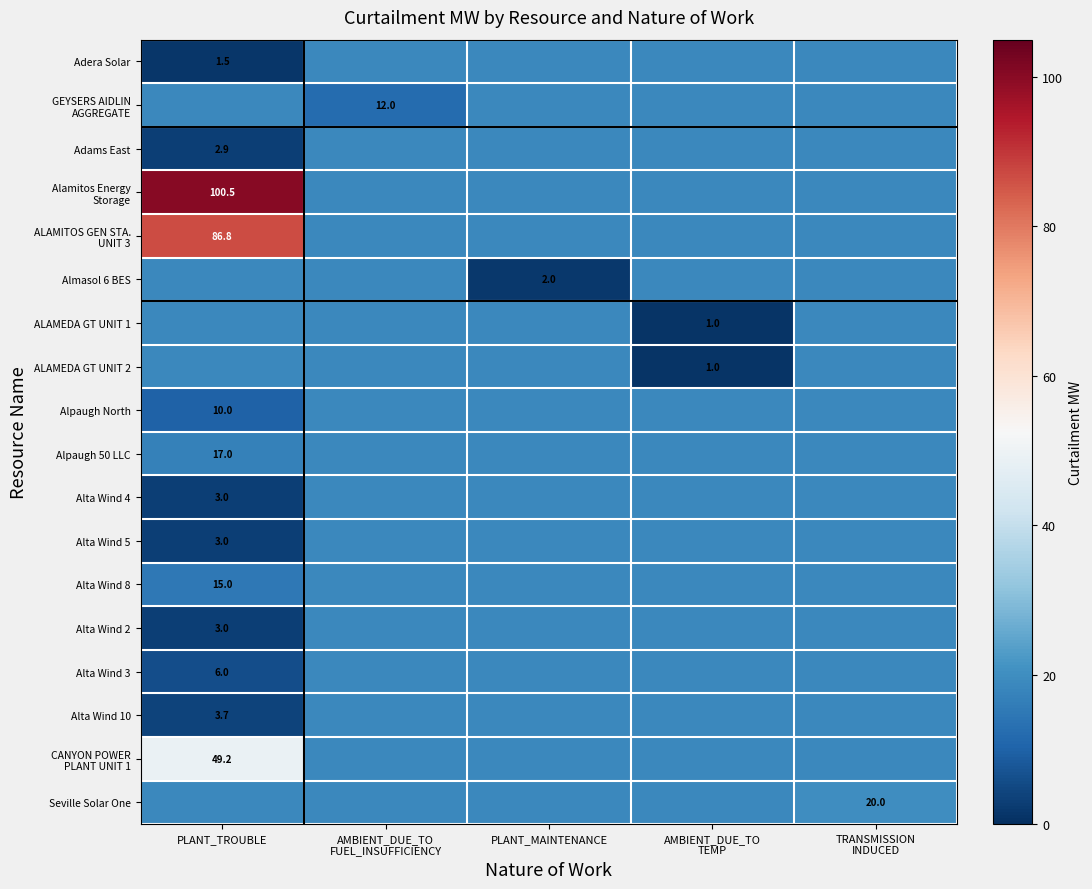

At which label does Alamitos Energy Storage reach its minimum?

PLANT_TROUBLE